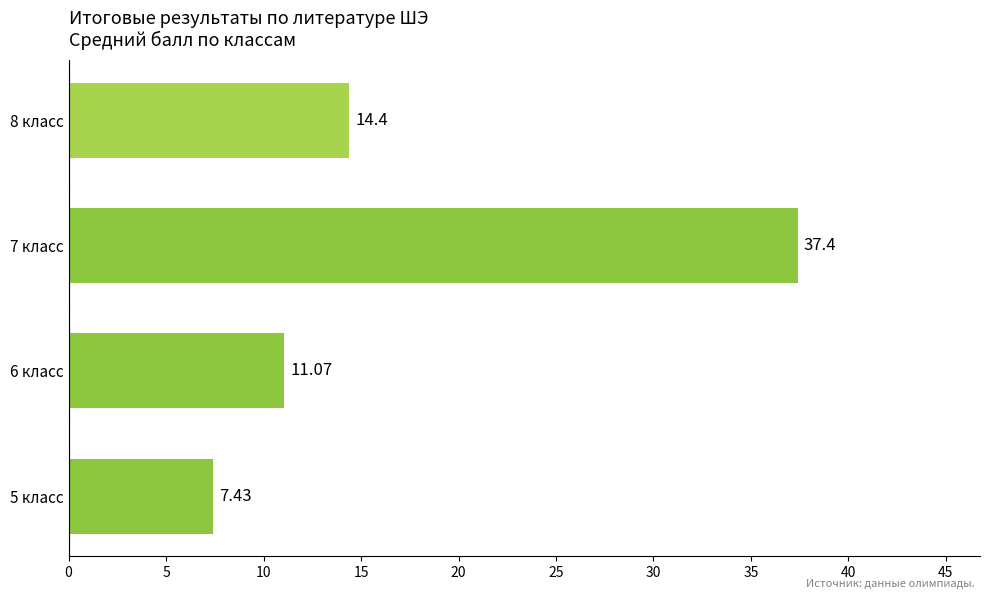

What is the greatest value displayed?

37.4